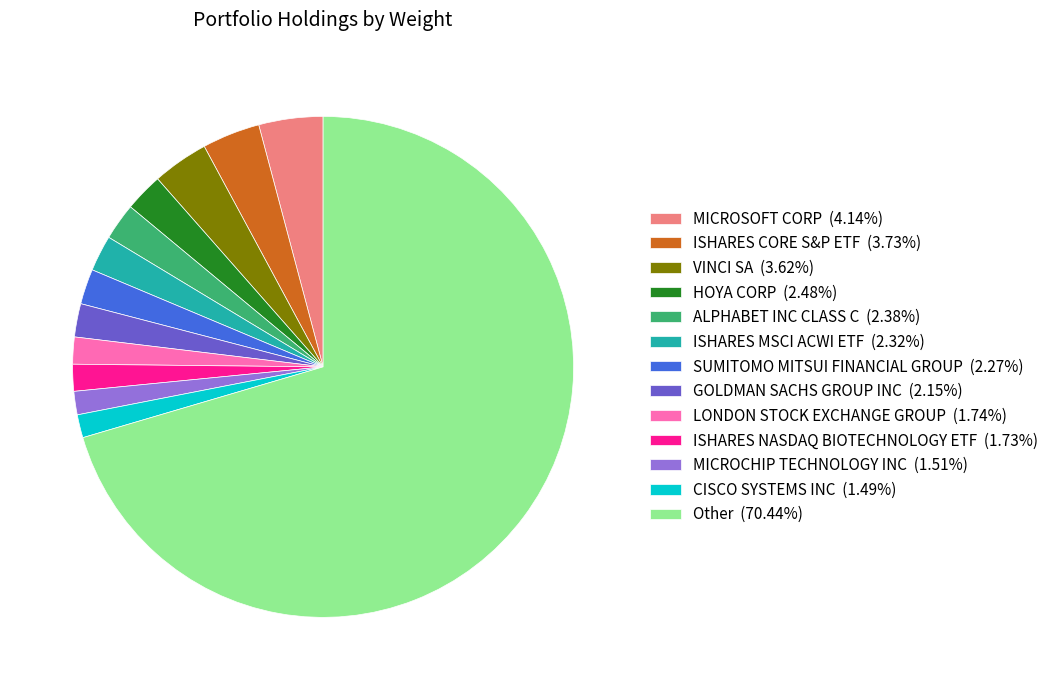

What is the ratio of the value at SUMITOMO MITSUI FINANCIAL GROUP (2.27%) to the value at ISHARES CORE S&P ETF (3.73%)?

0.6